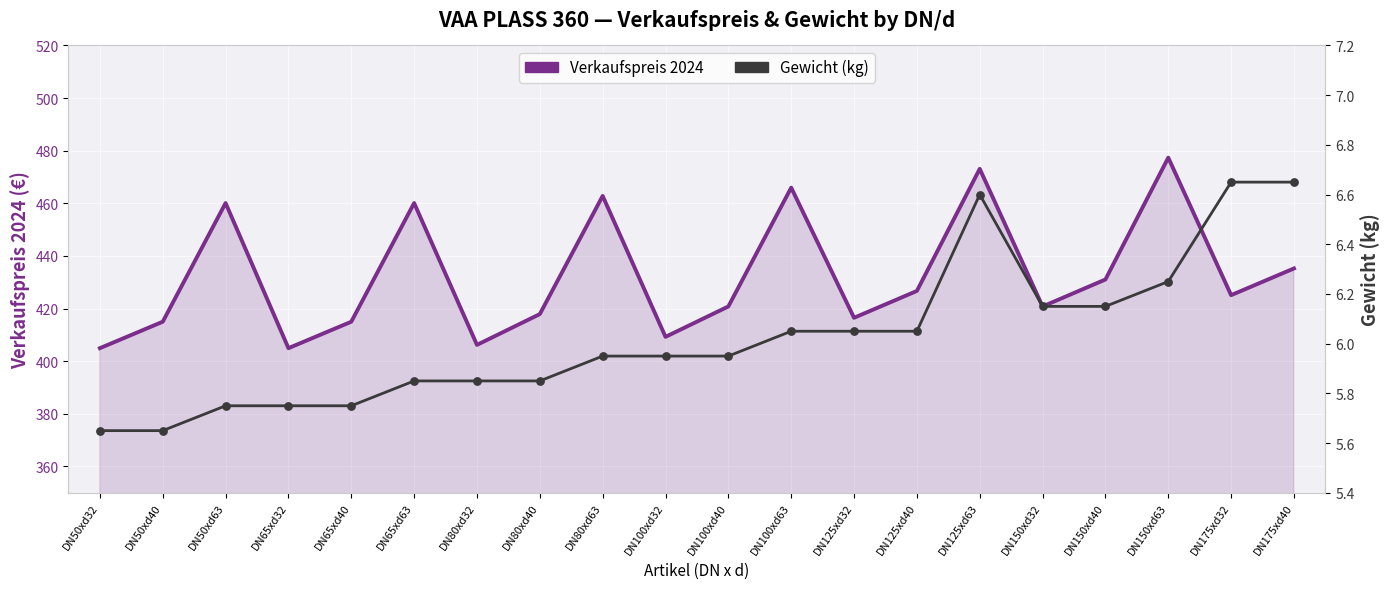

Is the value of Verkaufspreis 2024 at DN125xd63 greater than the value of Gewicht (kg) at DN65xd40?

Yes